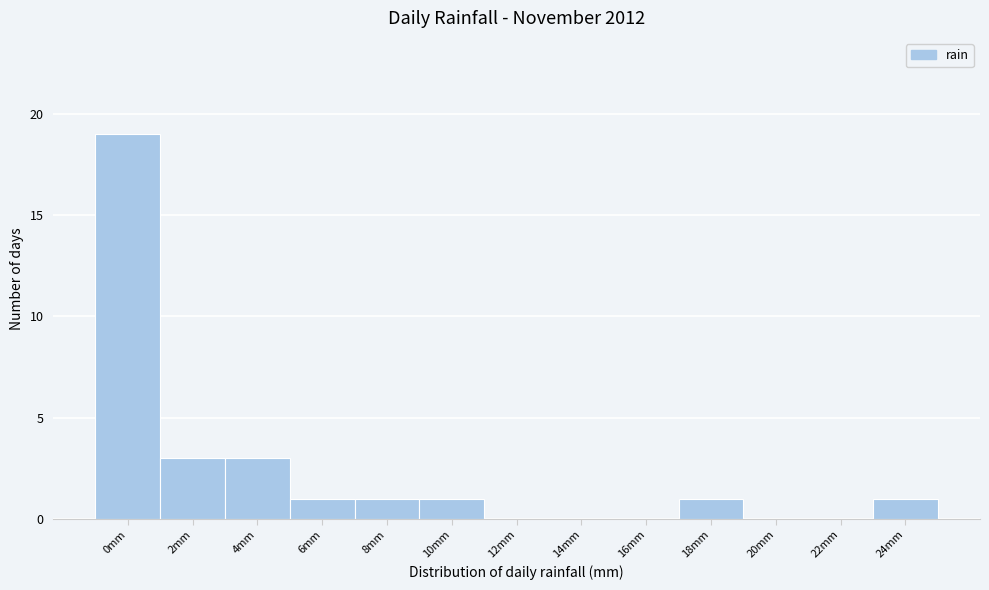

Reading left to right, extract all data points from this chart.

0mm=19	2mm=3	4mm=3	6mm=1	8mm=1	10mm=1	12mm=0	14mm=0	16mm=0	18mm=1	20mm=0	22mm=0	24mm=1